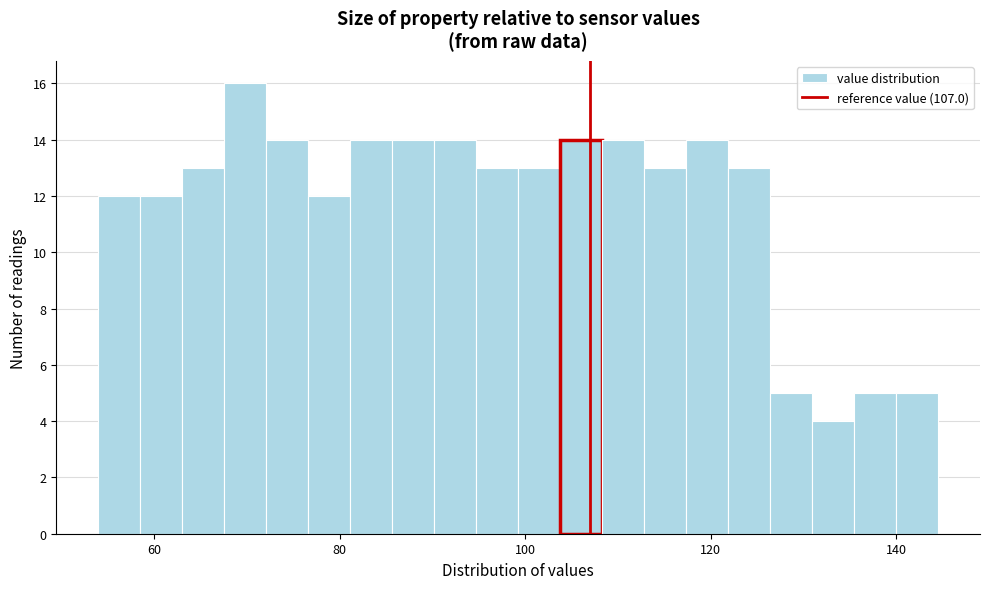

Read against the x-axis, roughly where is the centre of the tallest bar?

70